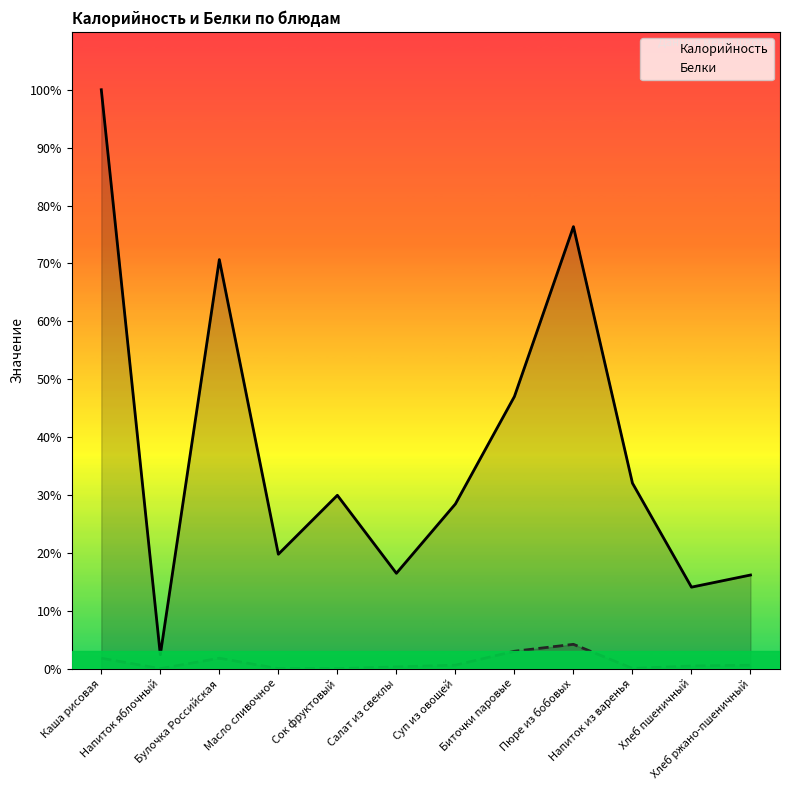

Rank the series by their maximum value, from lowest to highest.

Белки, Калорийность